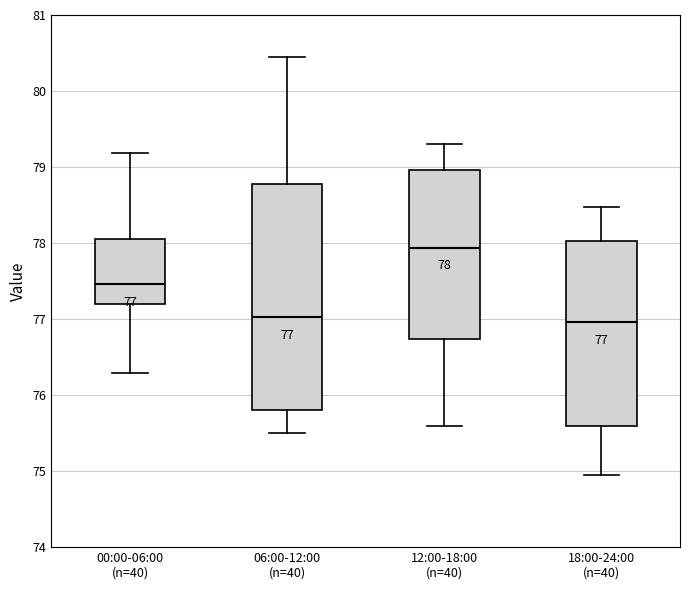

Which box has the highest median line?

12:00-18:00 (n=40)